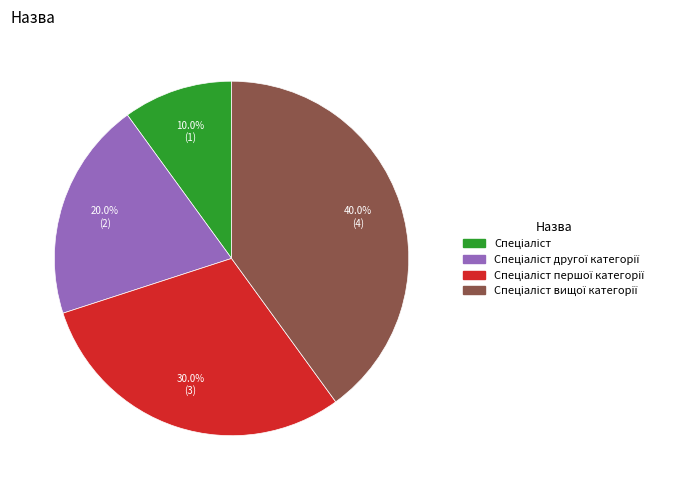

Does any single category account for the majority?

No